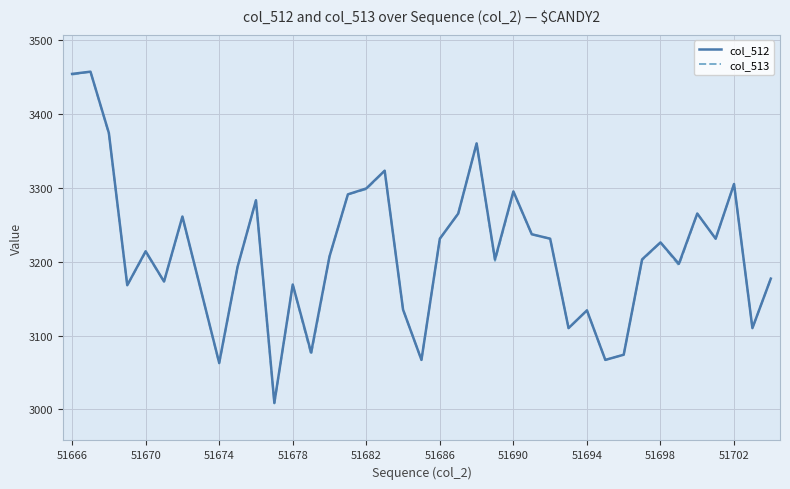

At how many categories does at least one series exceed 3276?

10